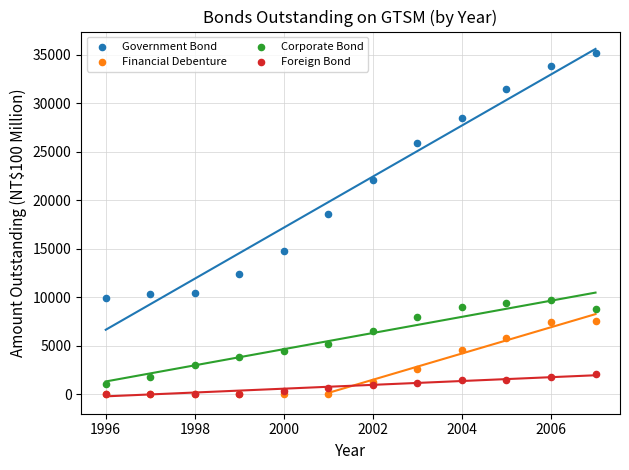

In the Government Bond series, what Y value is closest to 22567?

22127.2